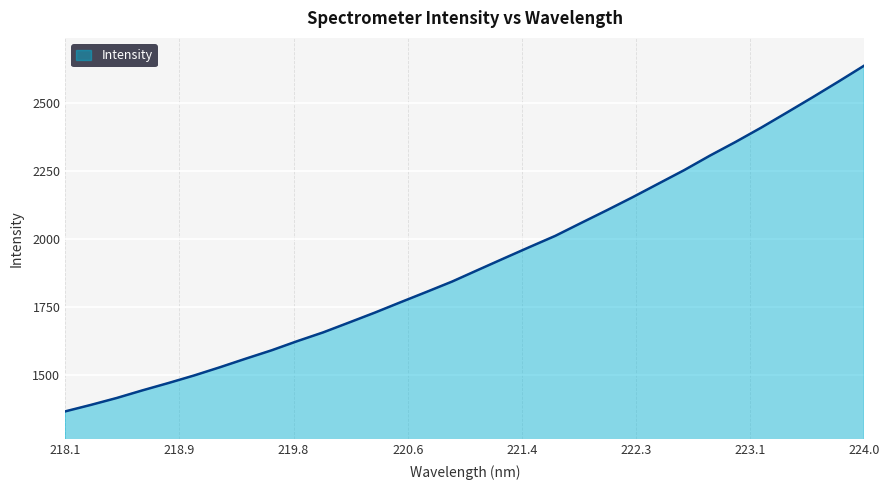

What is the smallest value displayed?

1365.1